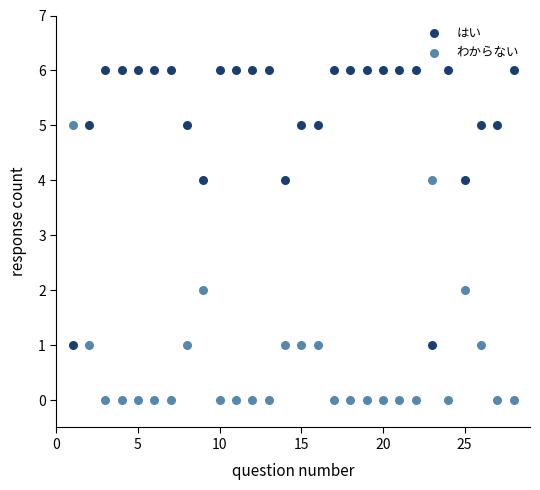

Which series reaches the minimum Y coordinate?

わからない